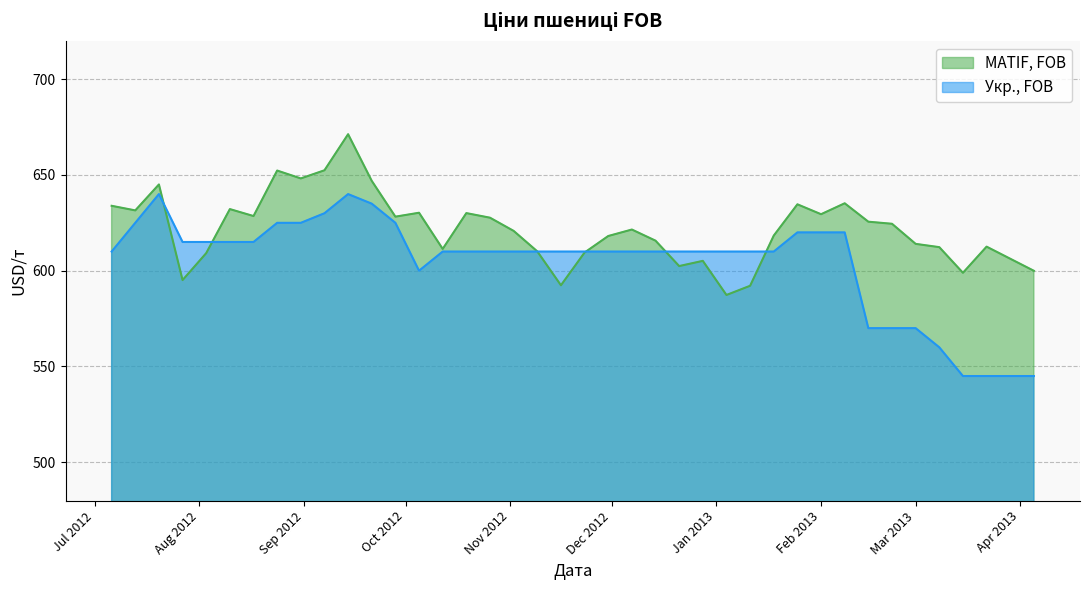

What position from the left is 2012-10-12?

15